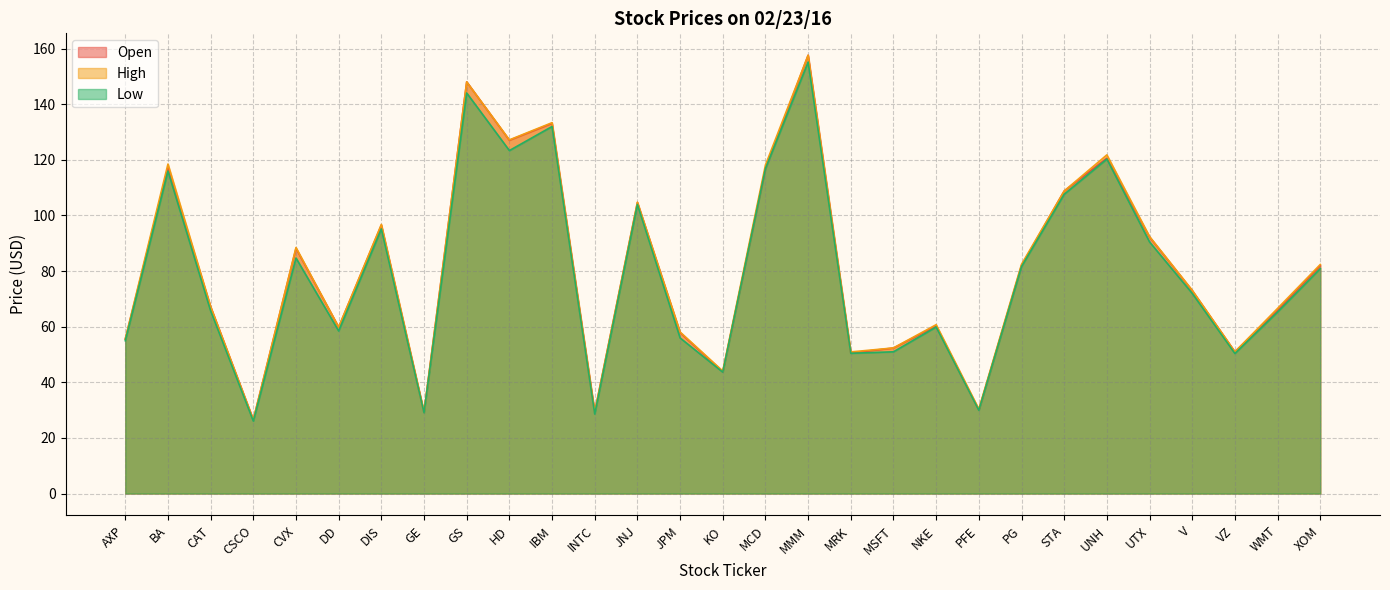

Is it true that Open equals 108.8 at STA?

True